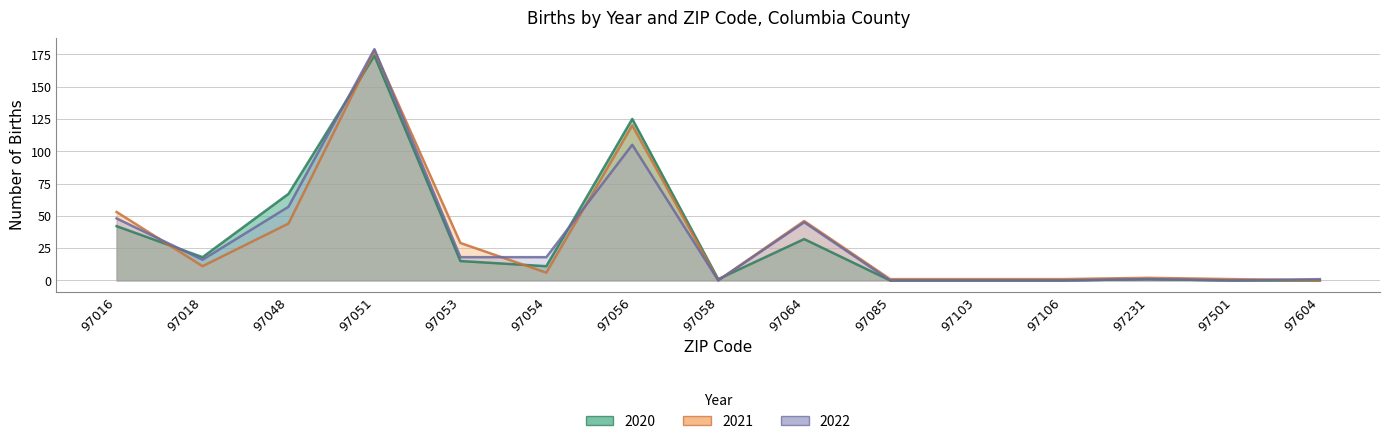

At which category is the sum across all series the highest?

97051